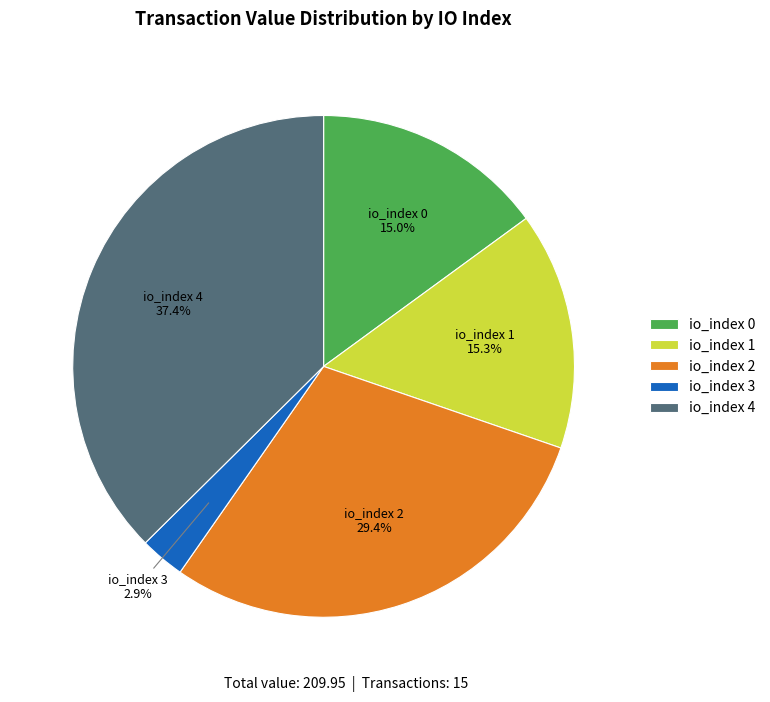

Is there any slice that represents more than half of the pie?

No